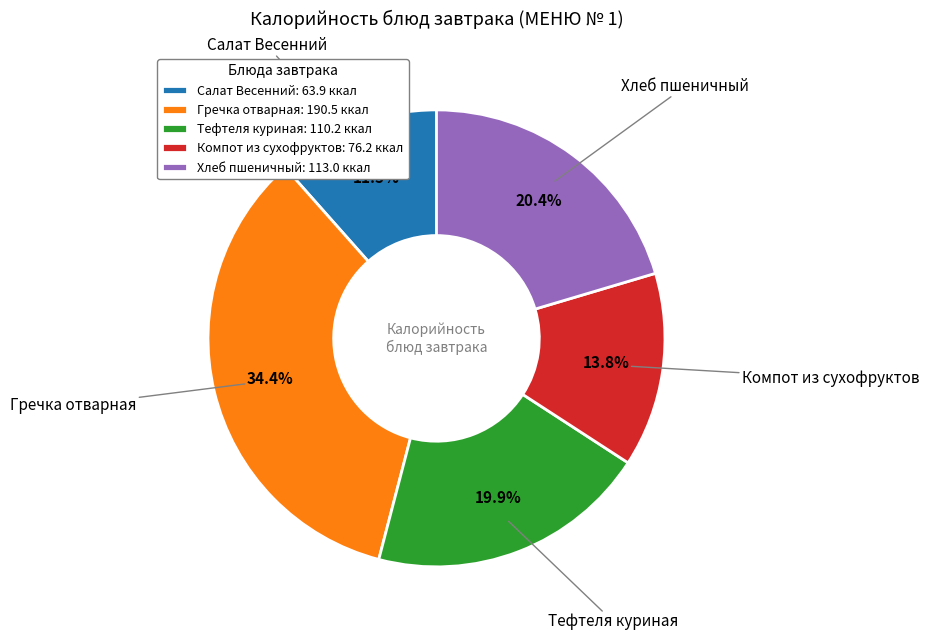

How many slices are in this pie chart?

5